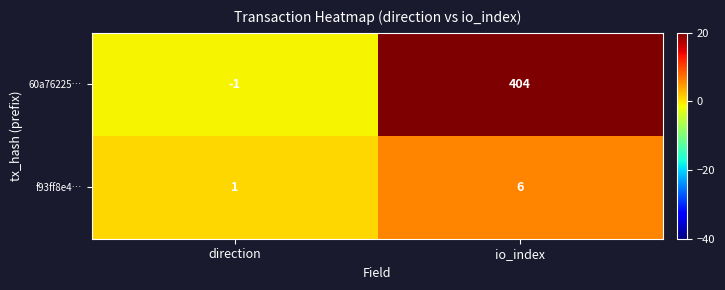

How many values in the f93ff8e4… series are below 6?

1